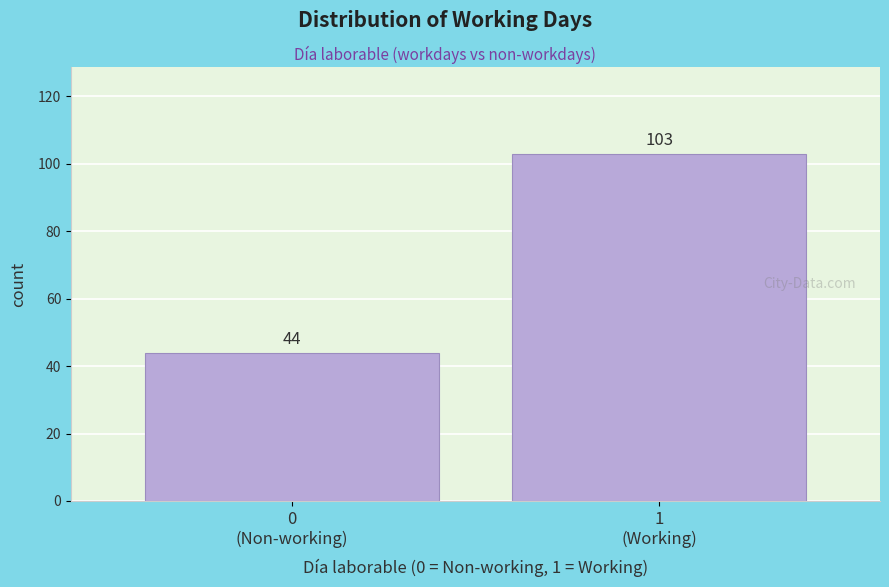

What is the minimum value shown in the chart?

44